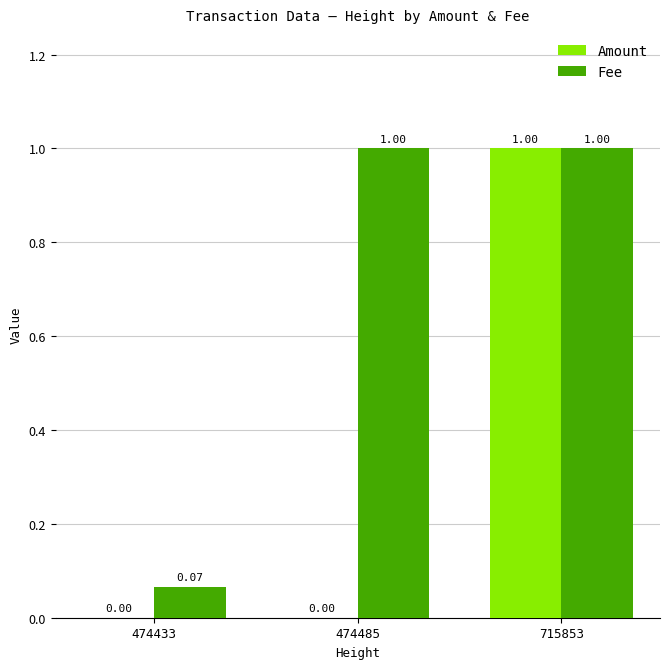

What is the sum of the Amount values at 715853 and 474485?

1.0